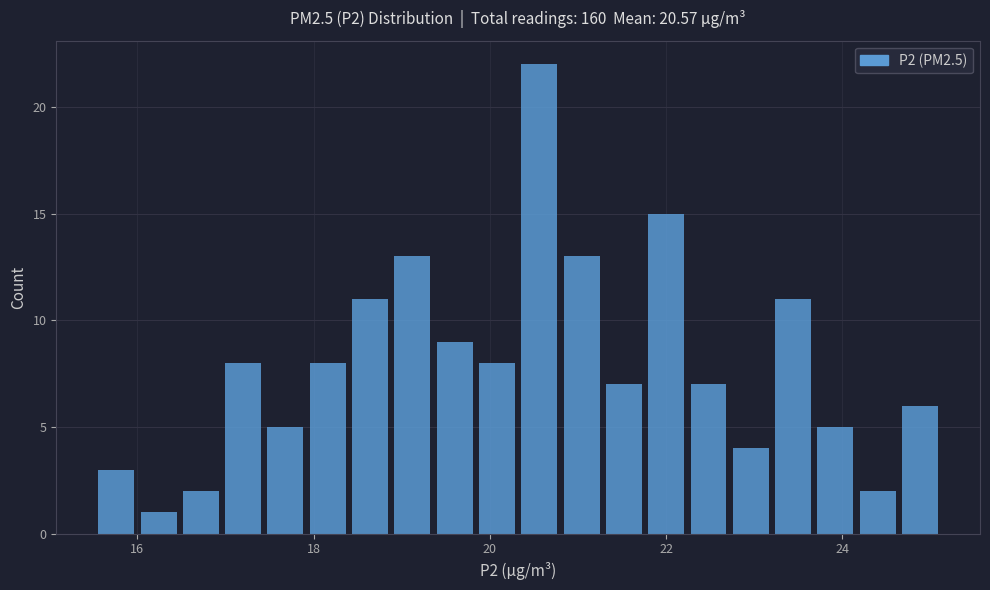

Around what value on the x-axis is the tallest bar? Give the approximate position of its centre, as read against the axis.

20.6